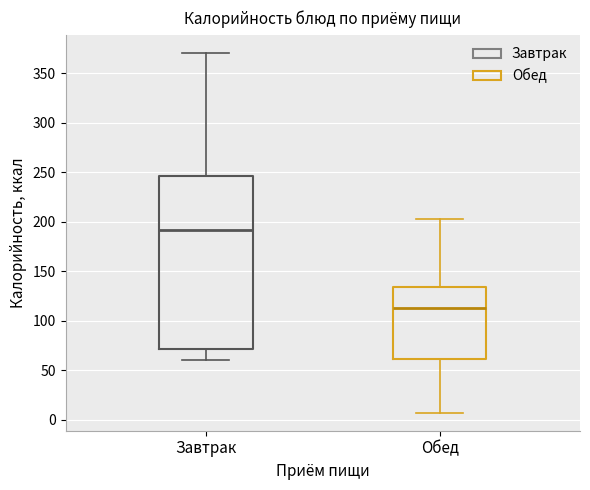

Comparing the boxes themselves (not the whiskers), which one is the tallest?

Завтрак